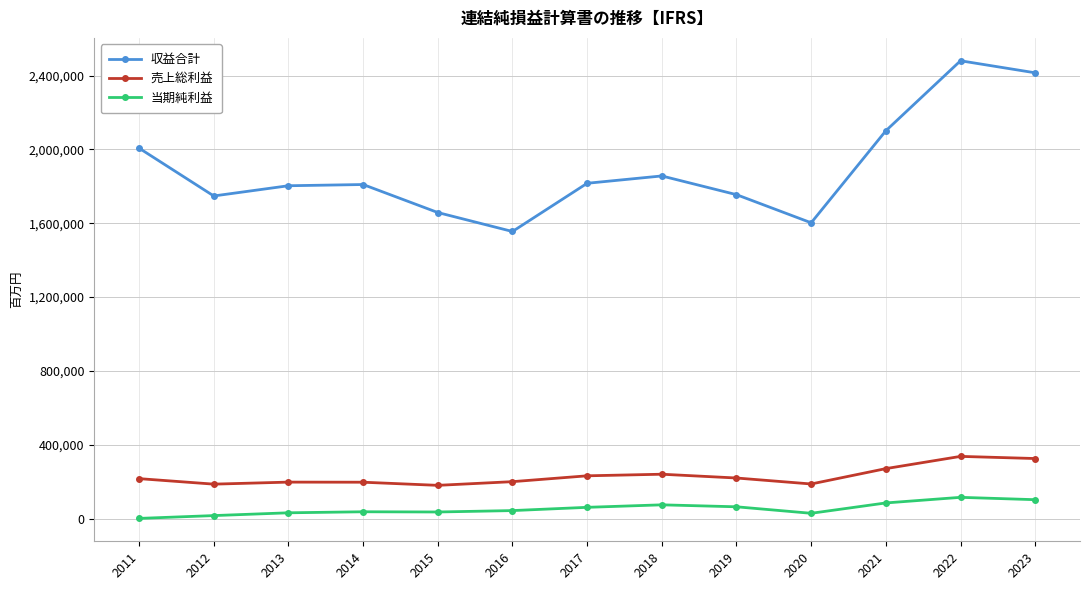

What is the value of the 売上総利益 point at the 1st from the left?

217066